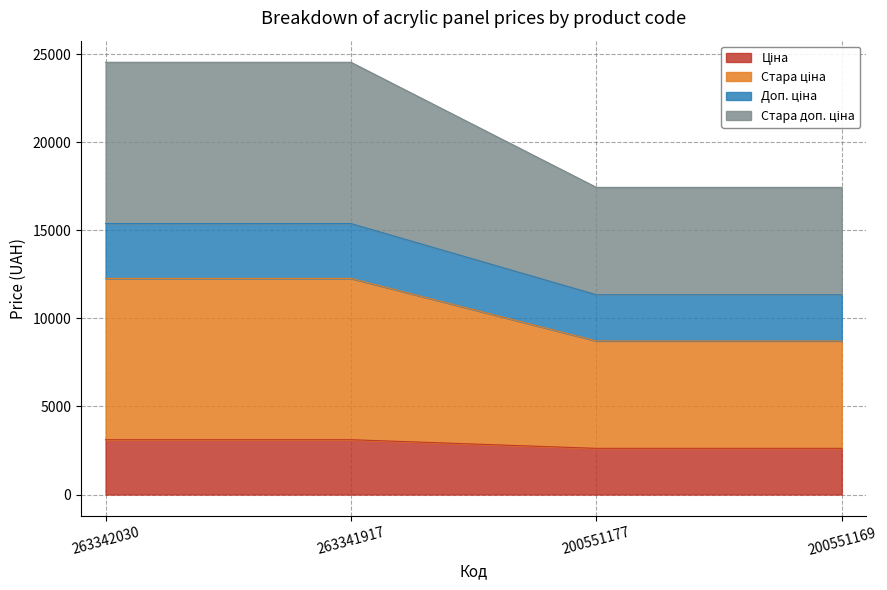

True or false: Ціна and Стара доп. ціна cross at least once.

False